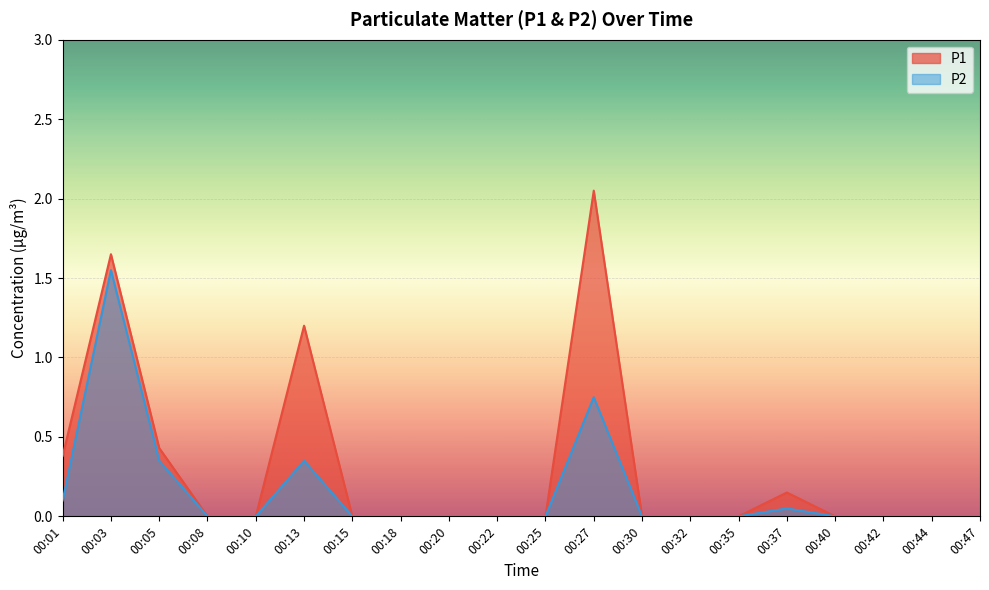

At which category is the sum across all series the highest?

00:03